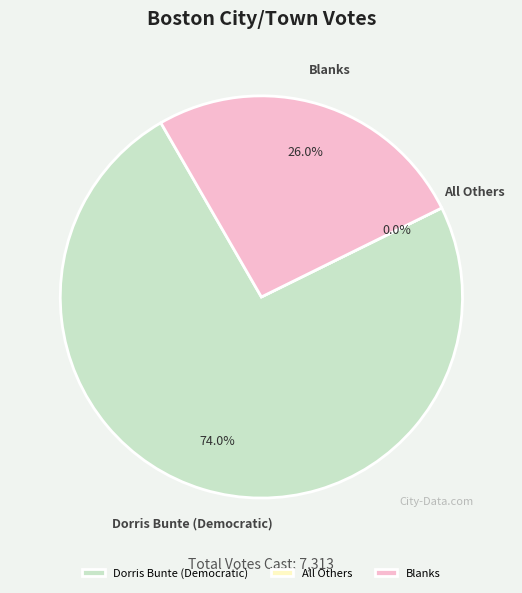

What is the total percentage of Dorris Bunte (Democratic) and Blanks?

100.0%